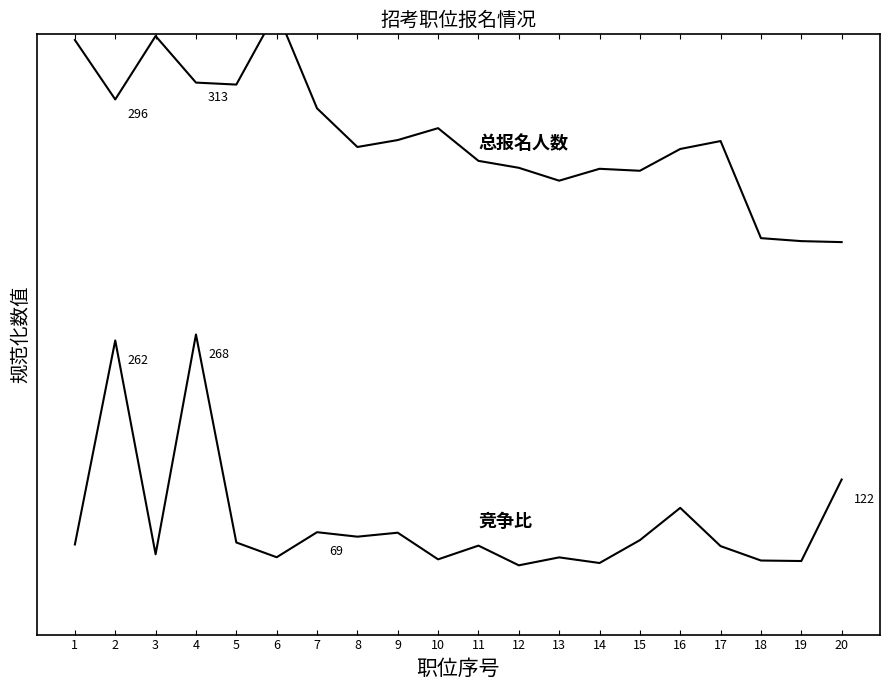

True or false: 总报名人数 and 竞争比 intersect in this chart.

False